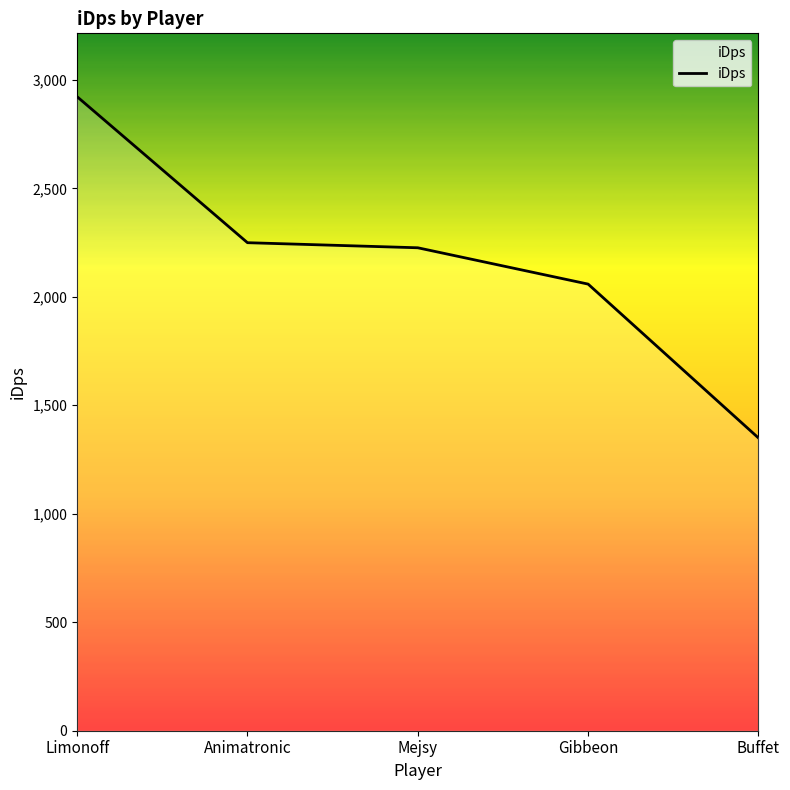

Is it true that the value at Gibbeon is 2058.5?

True